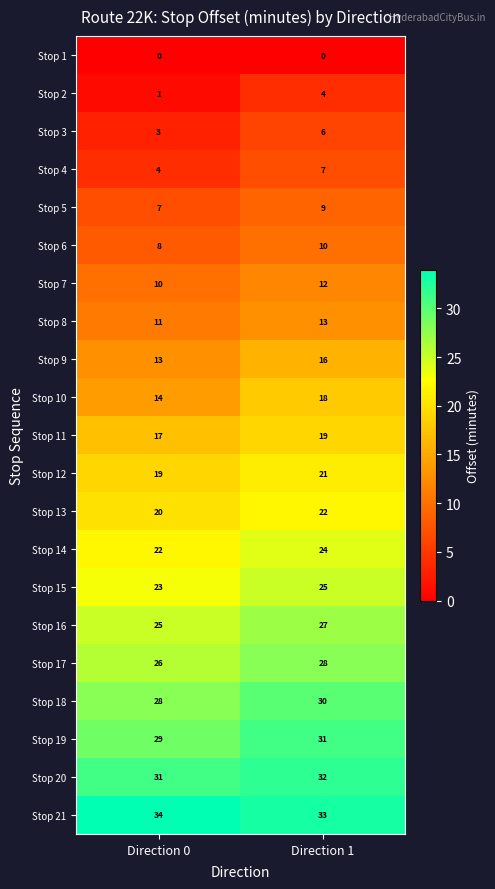

At Direction 1, list the series in order from largest to smallest.

Stop 21, Stop 20, Stop 19, Stop 18, Stop 17, Stop 16, Stop 15, Stop 14, Stop 13, Stop 12, Stop 11, Stop 10, Stop 9, Stop 8, Stop 7, Stop 6, Stop 5, Stop 4, Stop 3, Stop 2, Stop 1